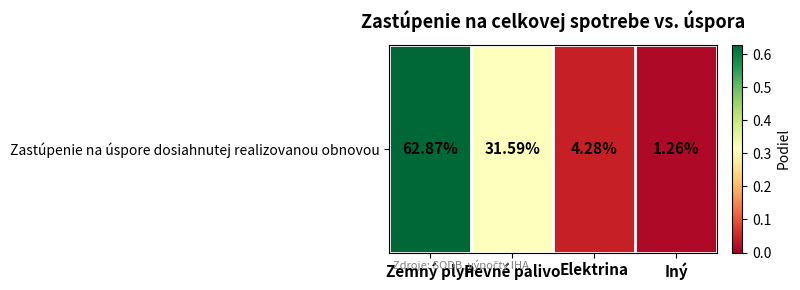

What is the average value?

0.2